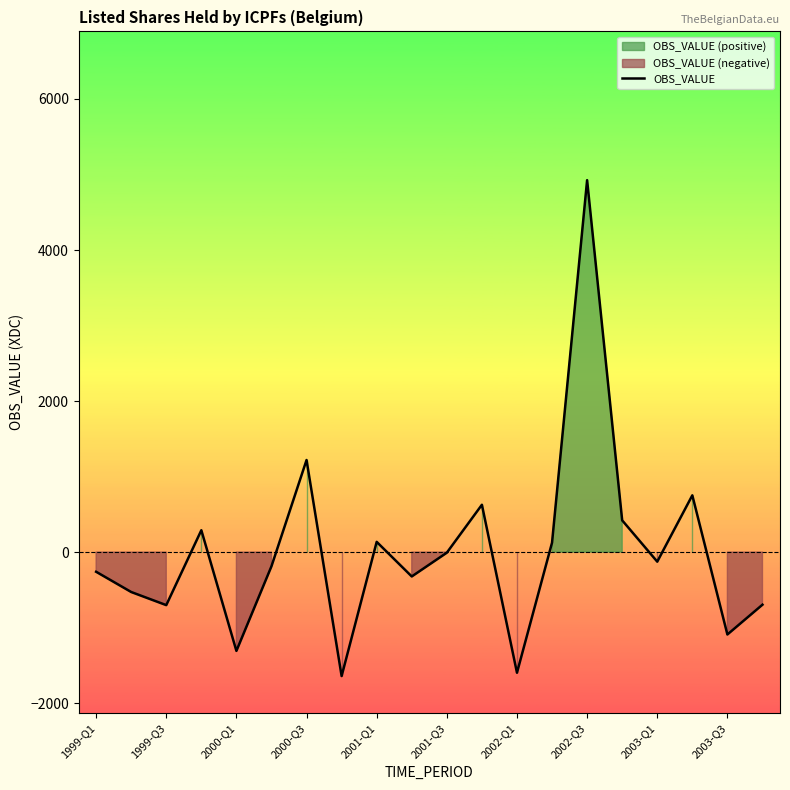

At which label is OBS_VALUE closest to 1641?

2000-Q3